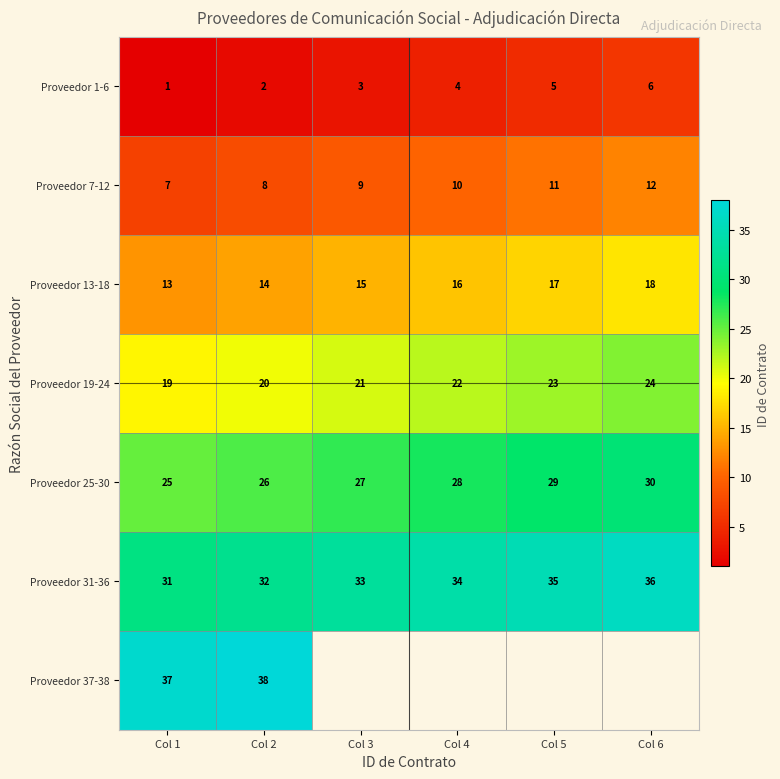

At which label does Proveedor 1-6 reach its minimum?

Col 1